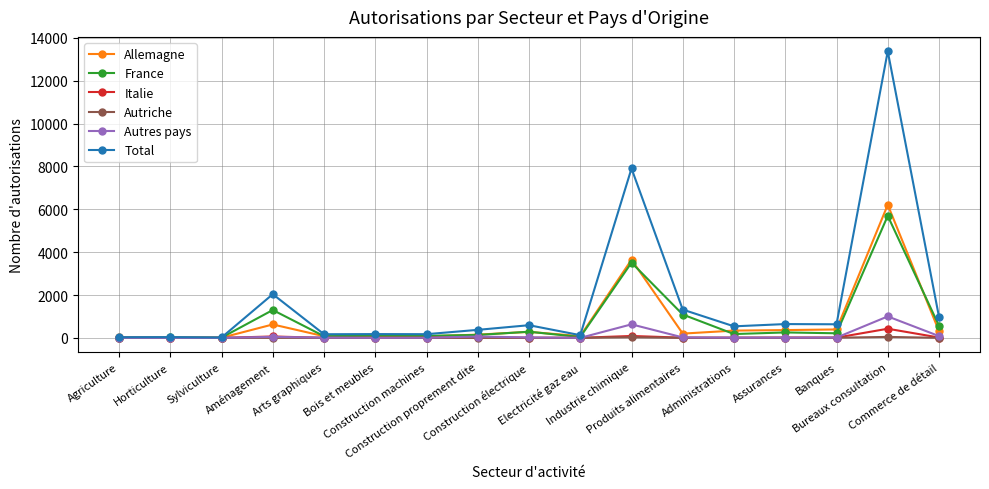

What is the label of the 13th point from the left?

Administrations